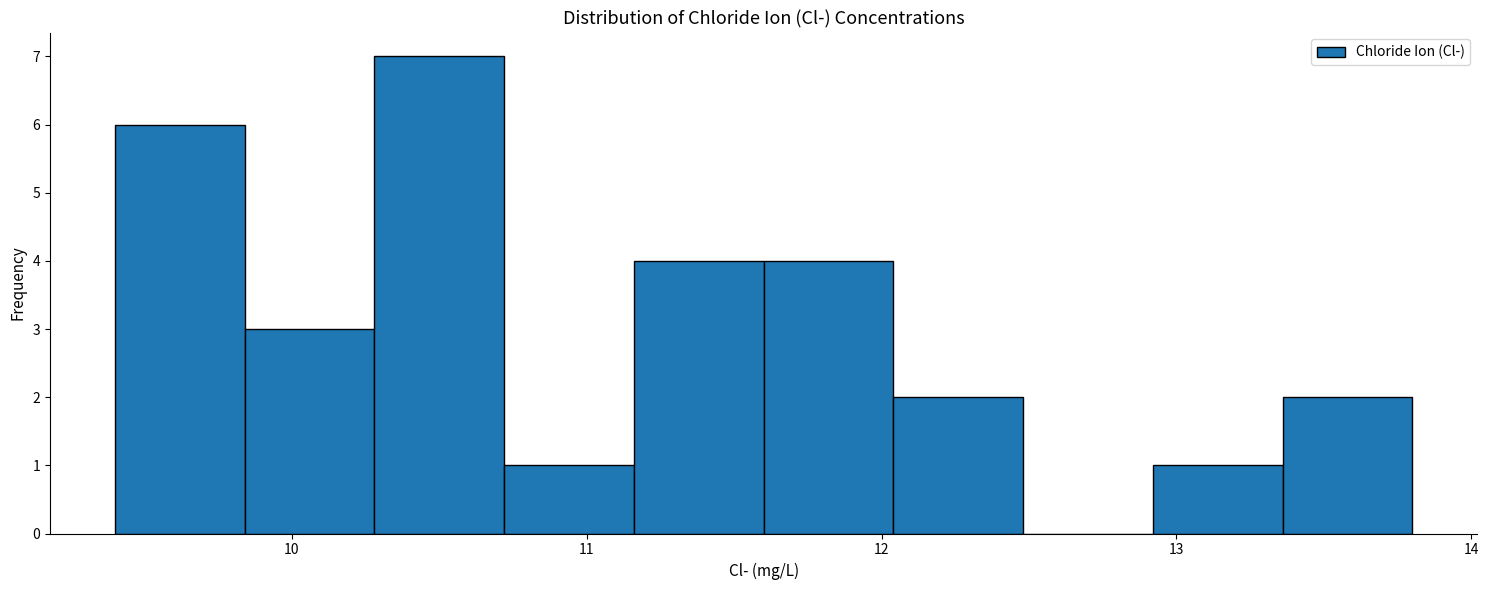

Which range on the x-axis has the tallest bar?

10.28 to 10.72